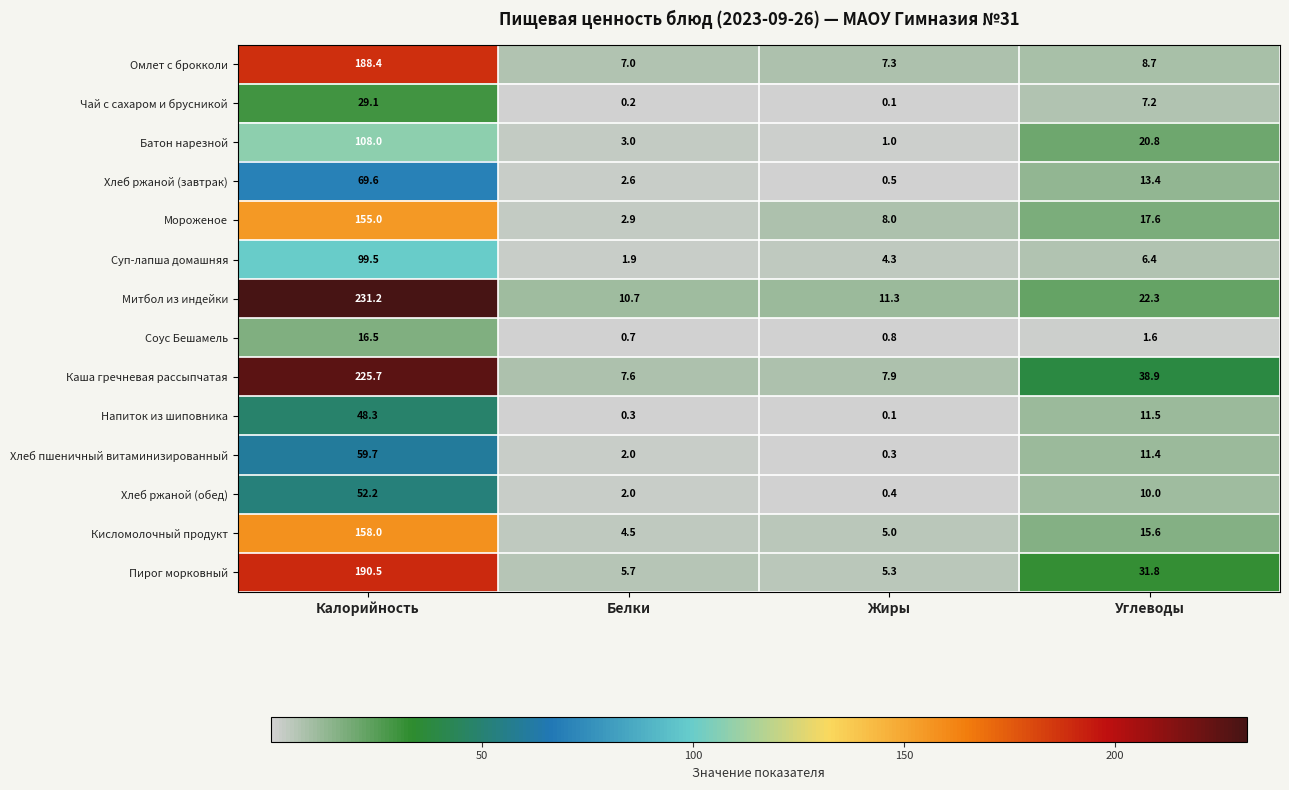

Is it true that Мороженое equals 28.4 at Углеводы?

False